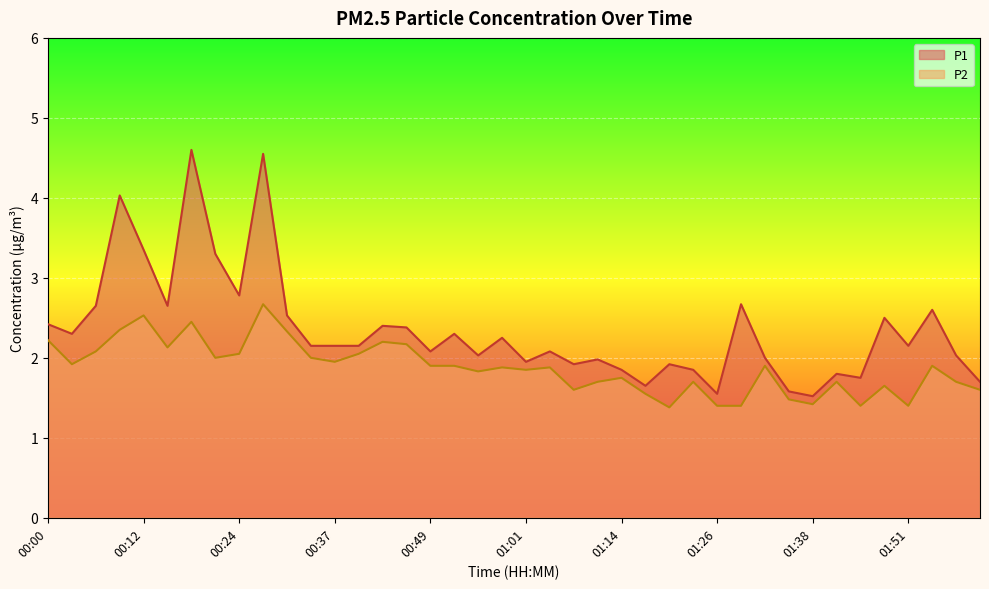

How many interior local valleys does the P1 series have?

12